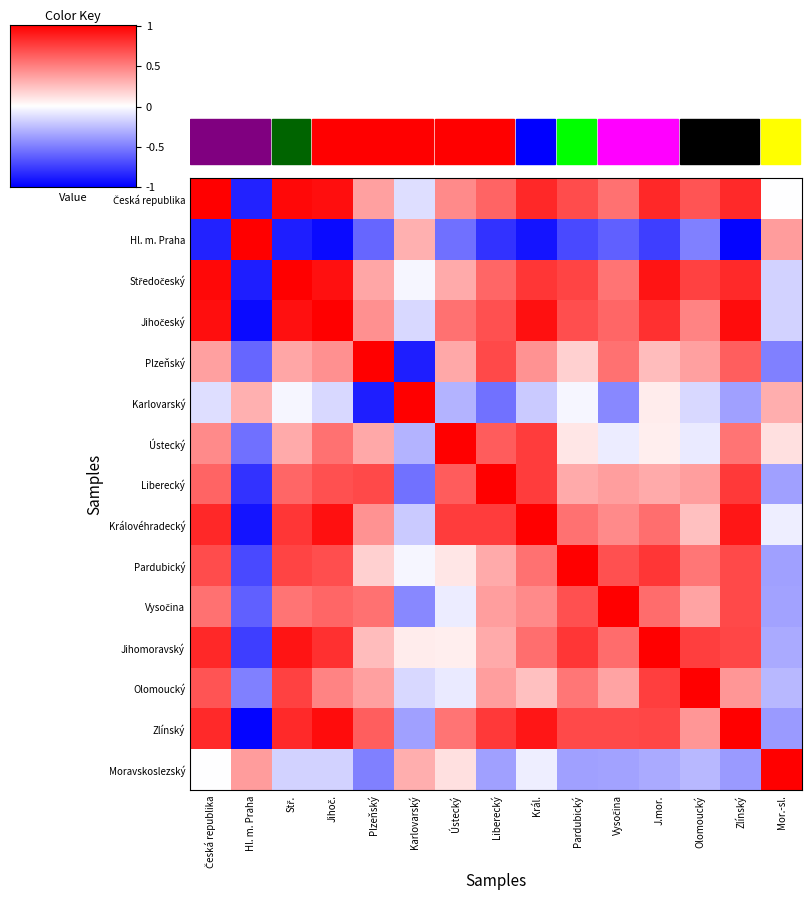

Count the number of data series in this chart.

15